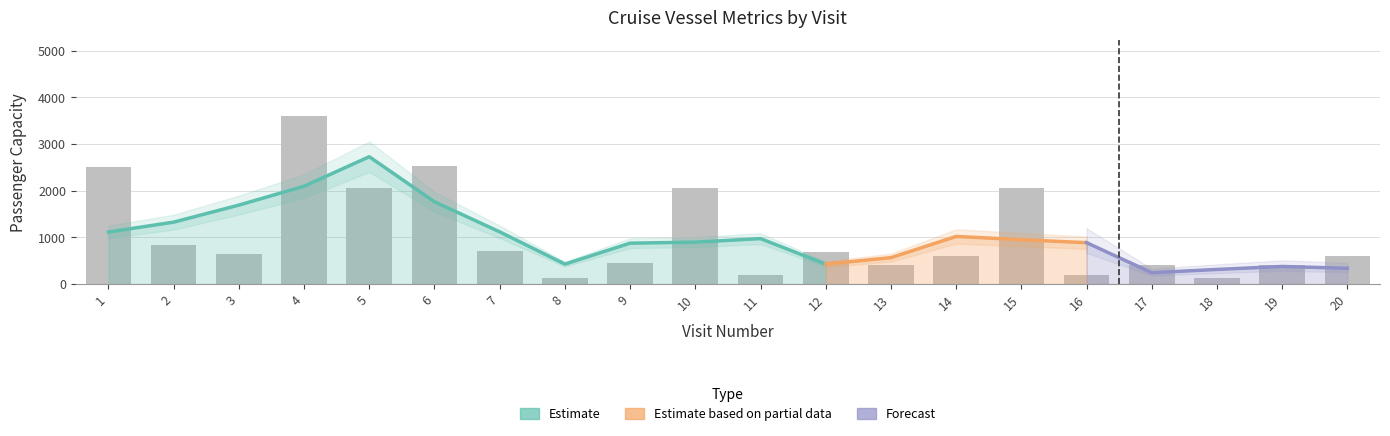

At which label is the value closest to 1860?

5